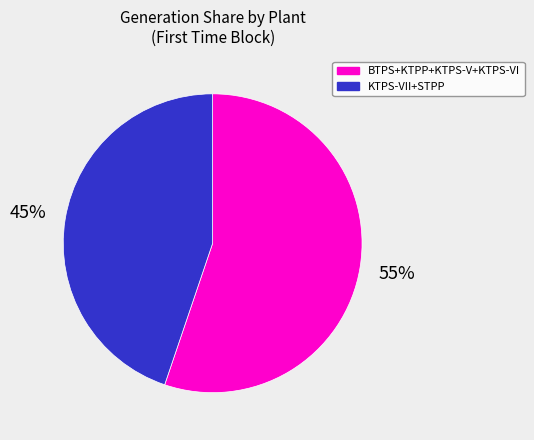

Count the number of slices in the pie.

2